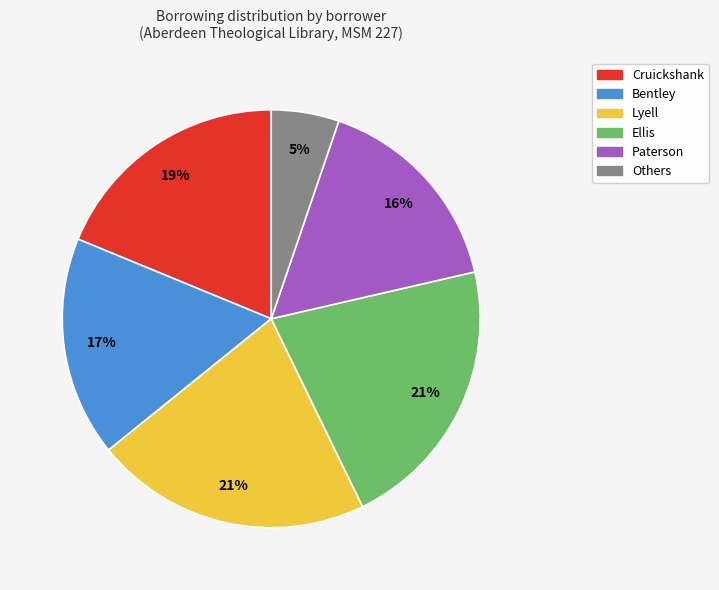

Approximately how many times larger is the value at Paterson compared to Ellis?

0.8